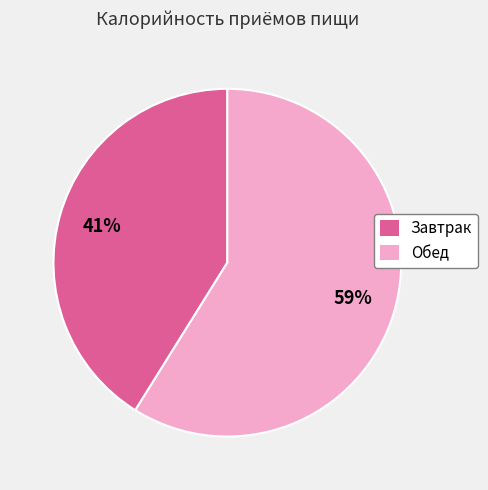

Is it true that Завтрак is 41% of the pie?

True